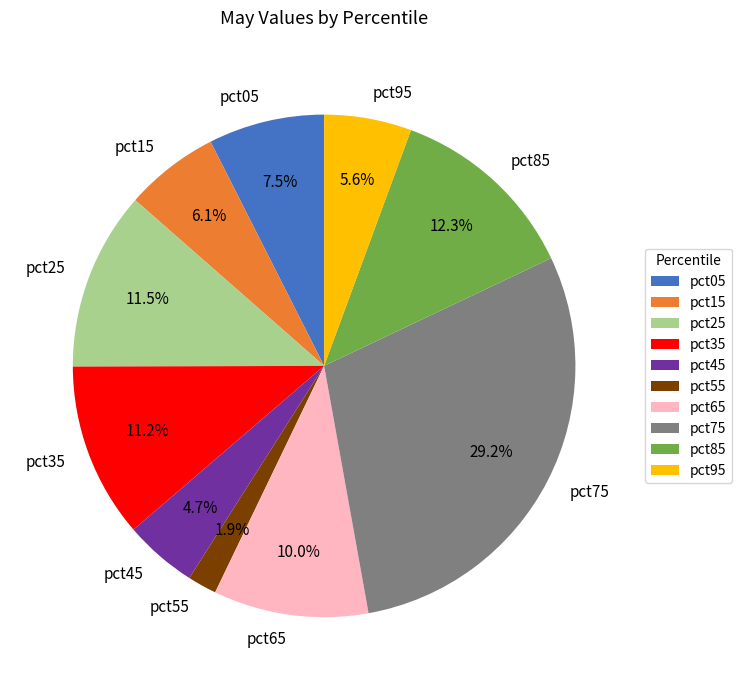

Is there any slice that represents more than half of the pie?

No